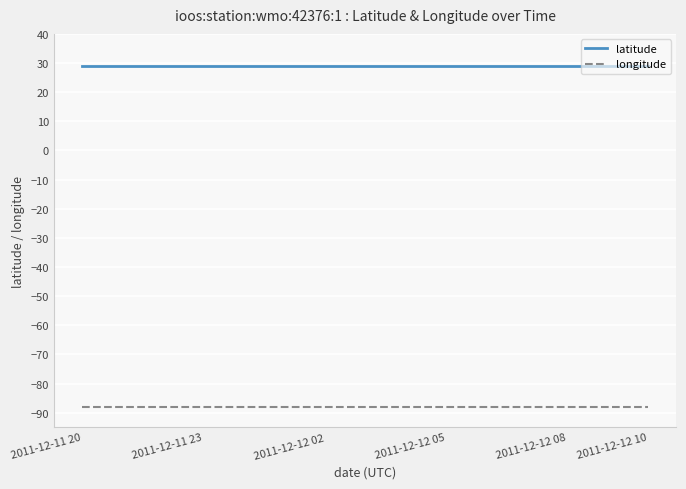

What is the minimum value shown in the chart?

-87.9